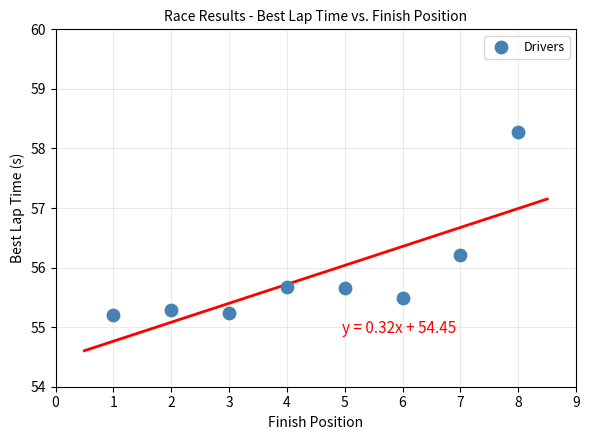

What is the average X value?

4.5